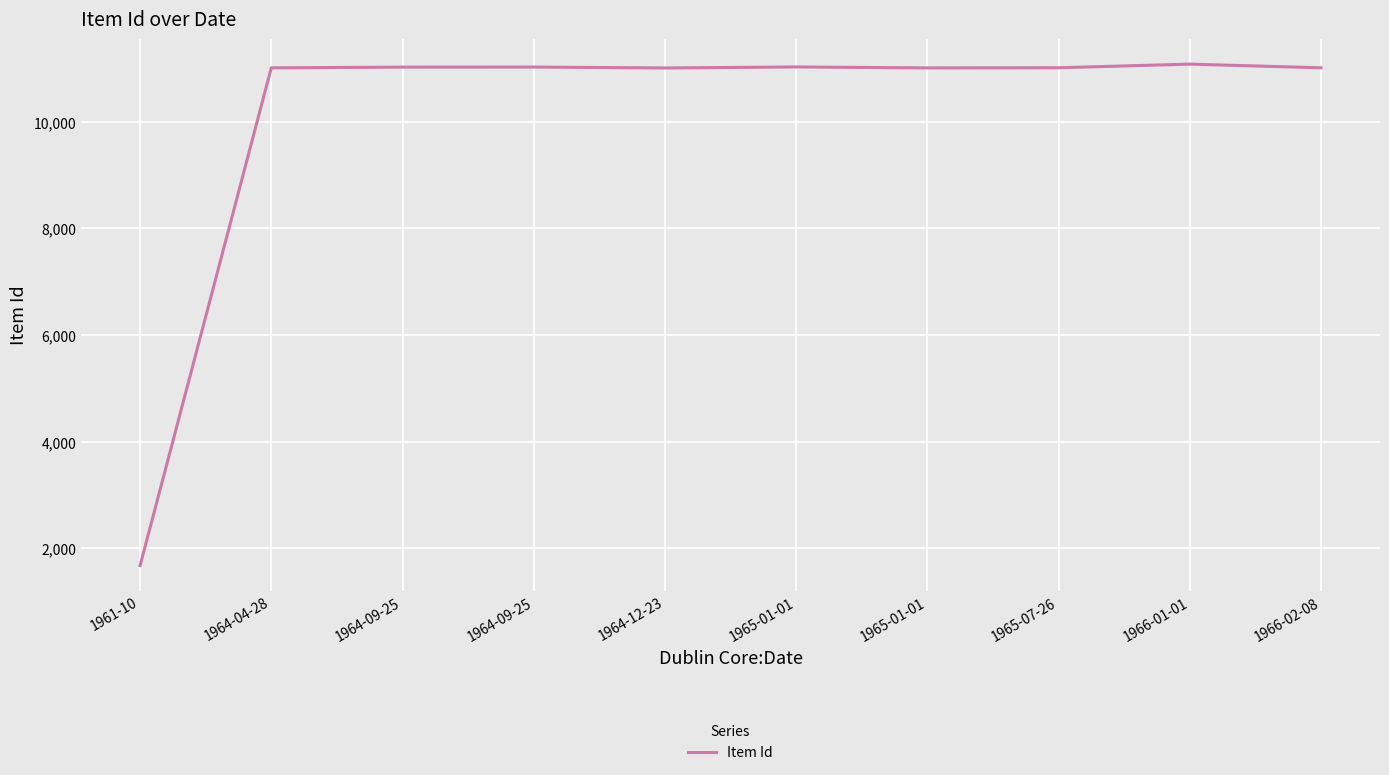

How many lines are shown in the chart?

1